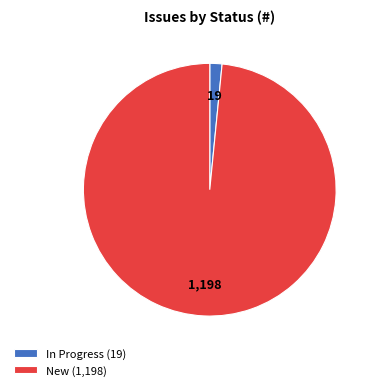

Count the number of slices in the pie.

2